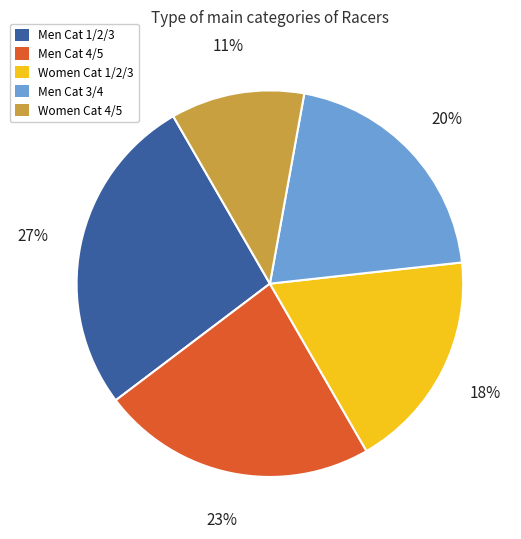

How many segments does this pie chart have?

5